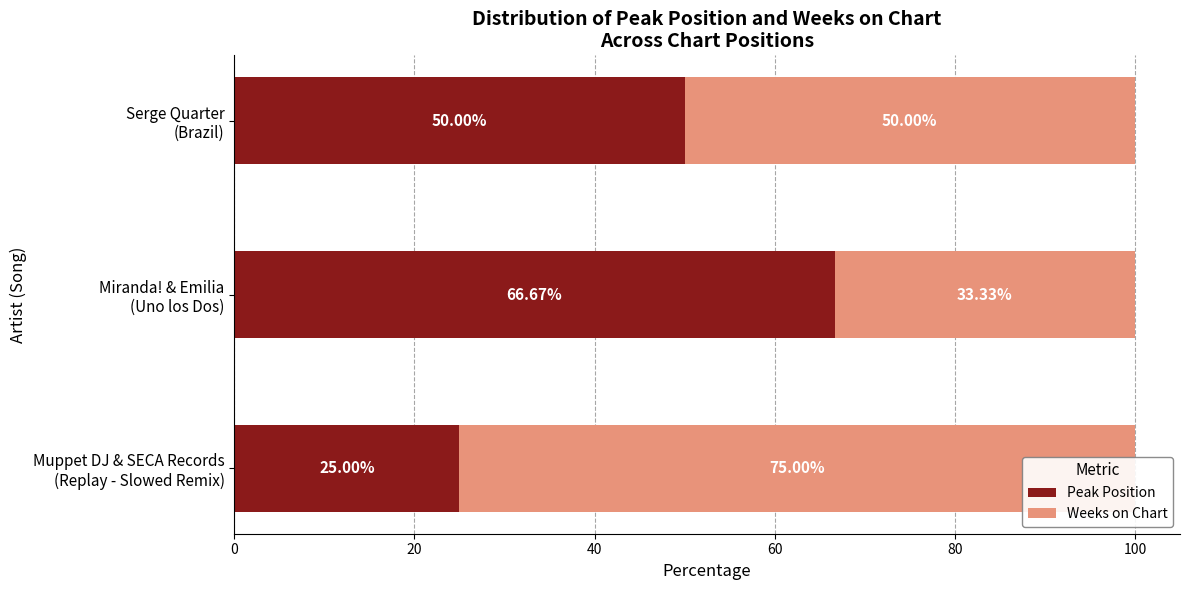

What is the minimum value shown in the chart?

25.0